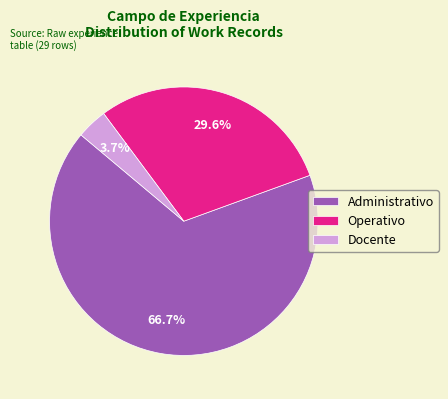

What is the largest slice in the pie chart?

Administrativo